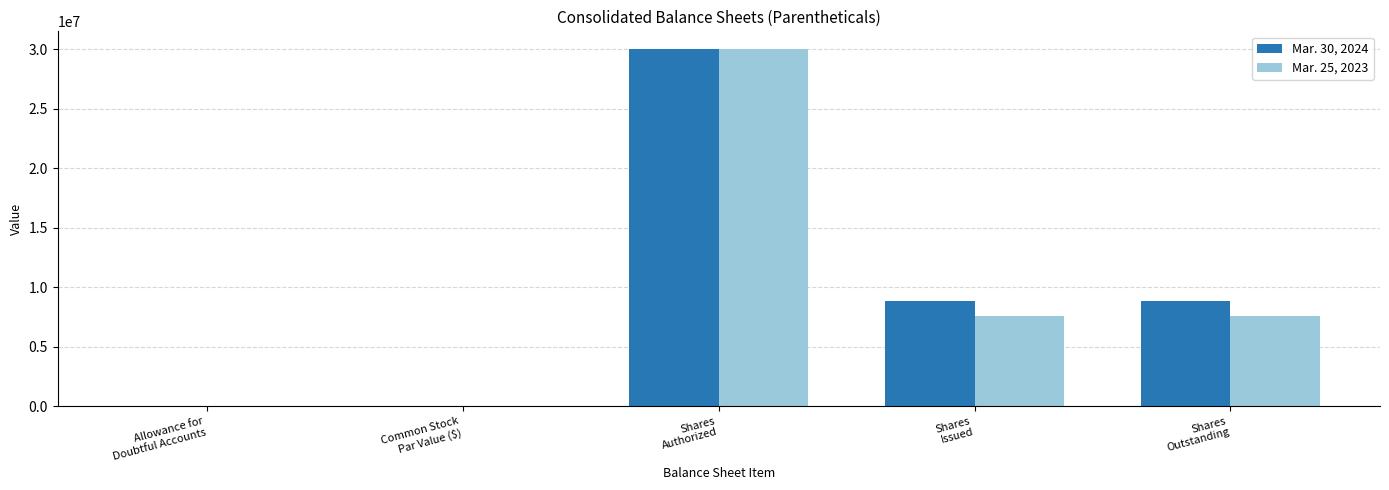

What is the sum of all Mar. 25, 2023 values?

45125665.5